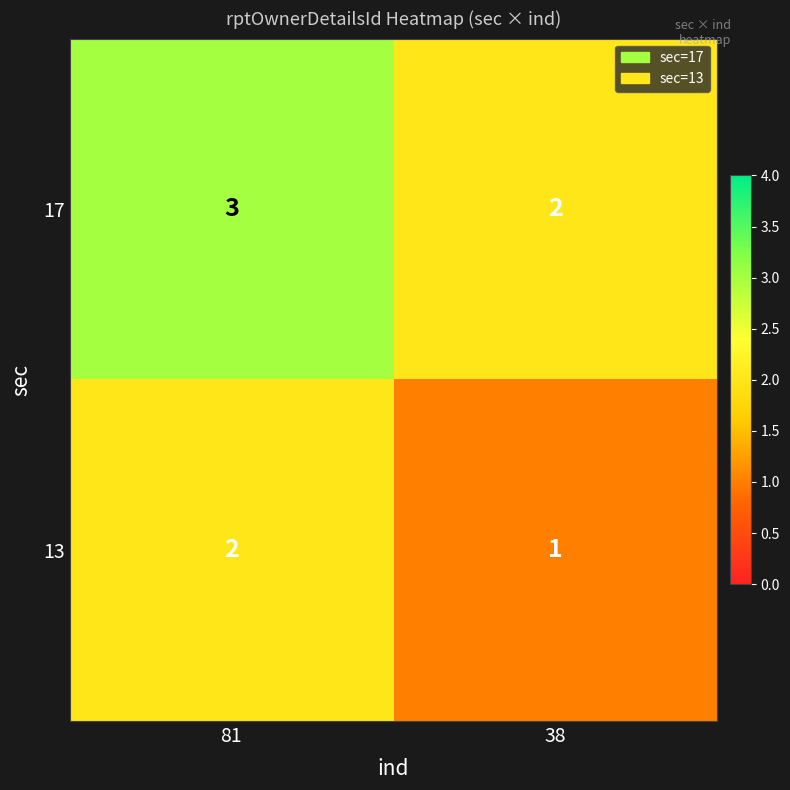

Where is 13 nearest to the value 1?

38